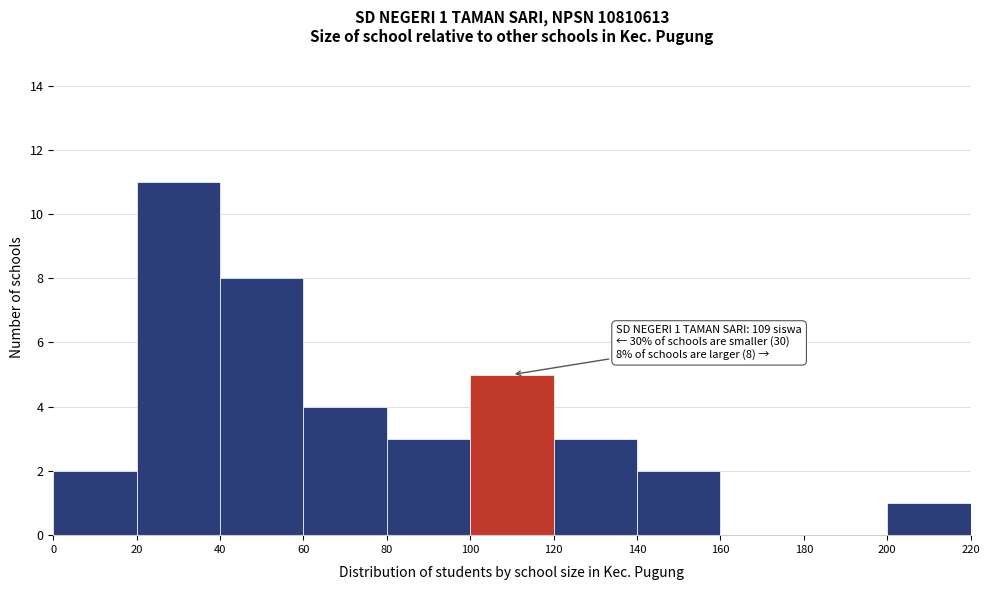

Which range on the x-axis has the tallest bar?

20 to 40